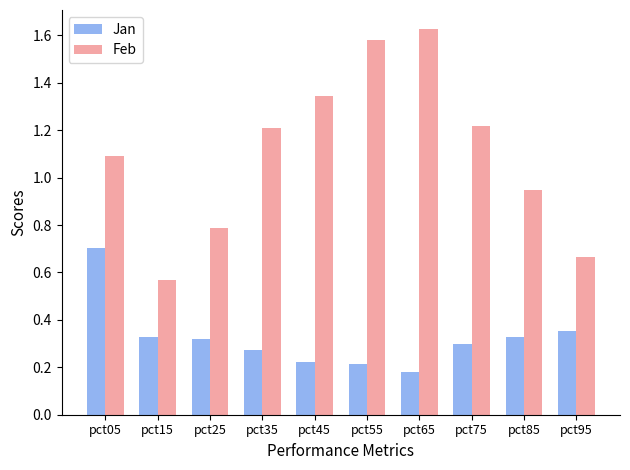

Which series has the largest total across all categories?

Feb